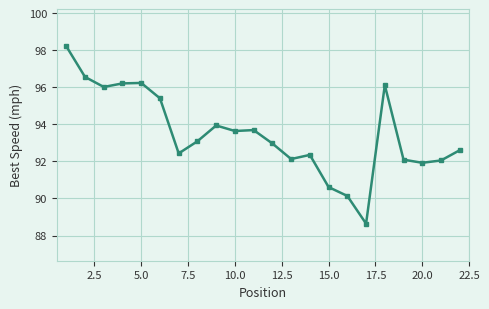

True or false: there are more than 2 points higher than both neighbors.

True